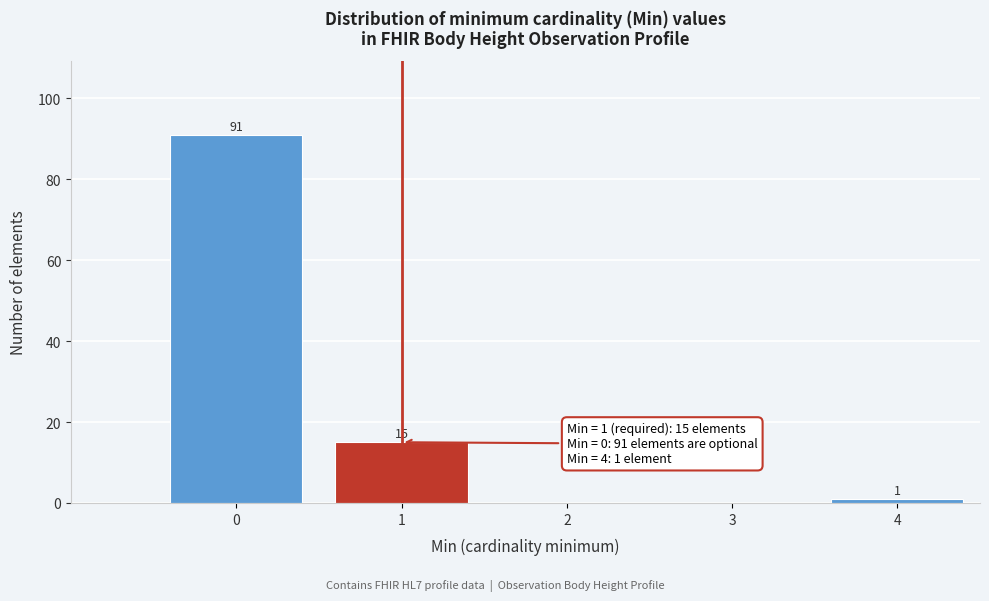

Reading right to left, list all the values displayed in this chart.

4=1	3=0	2=0	1=15	0=91